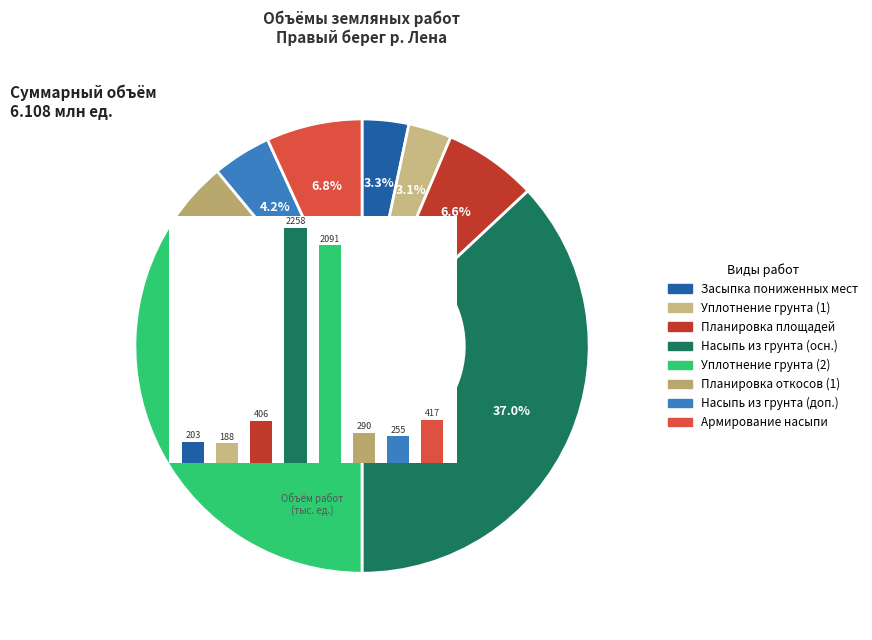

What percentage is NOT represented by Уплотнение грунта (2090937 м3)?

65.8%